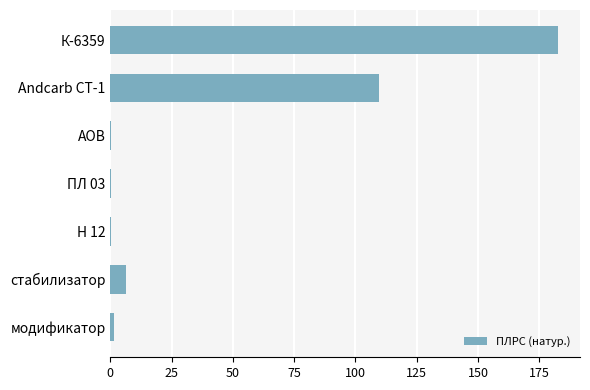

Where is the data nearest to the value 91?

Andcarb CT-1